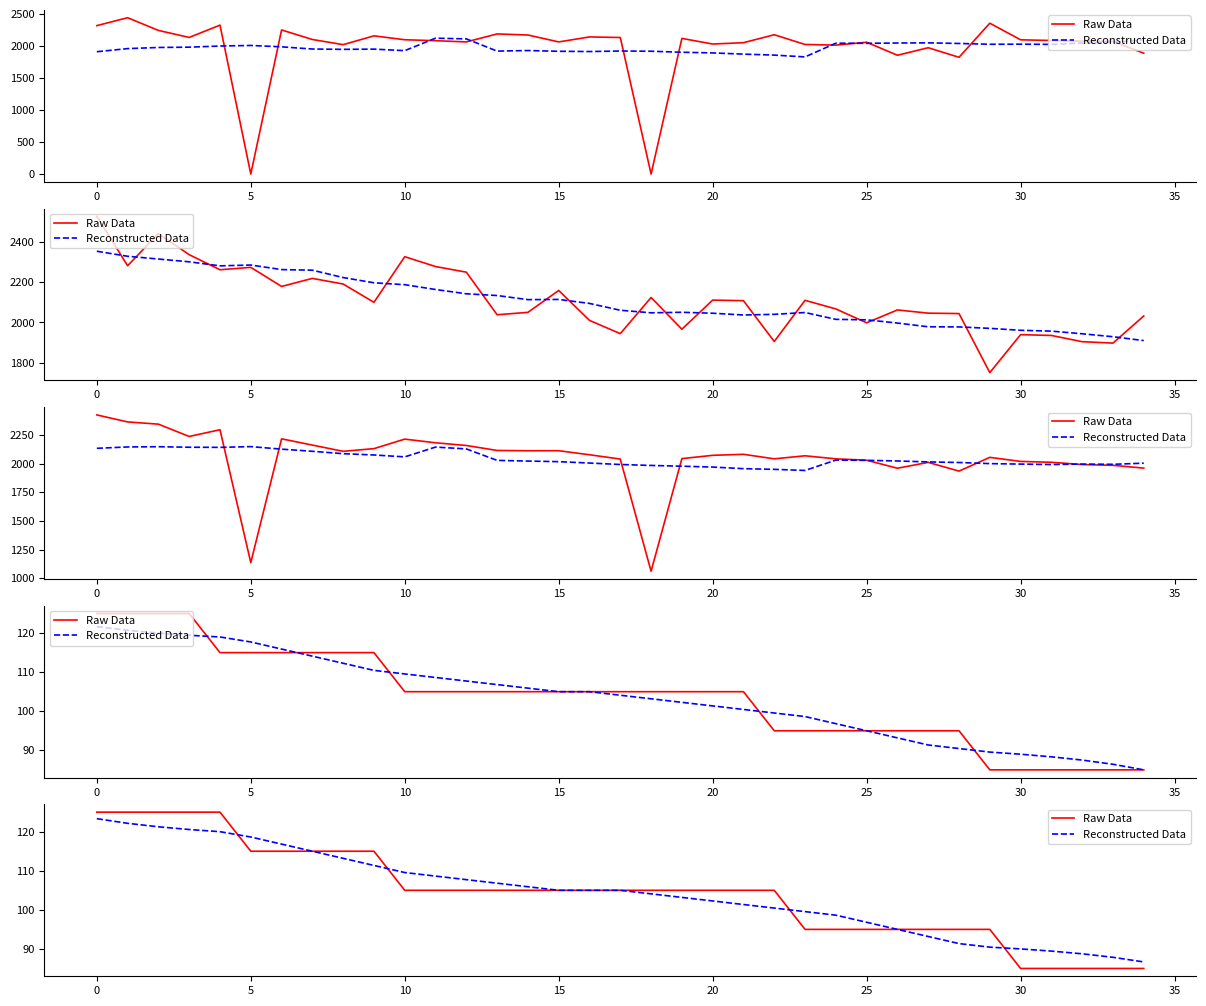

Rank the series by their maximum value, from lowest to highest.

Reconstructed Data, Raw Data